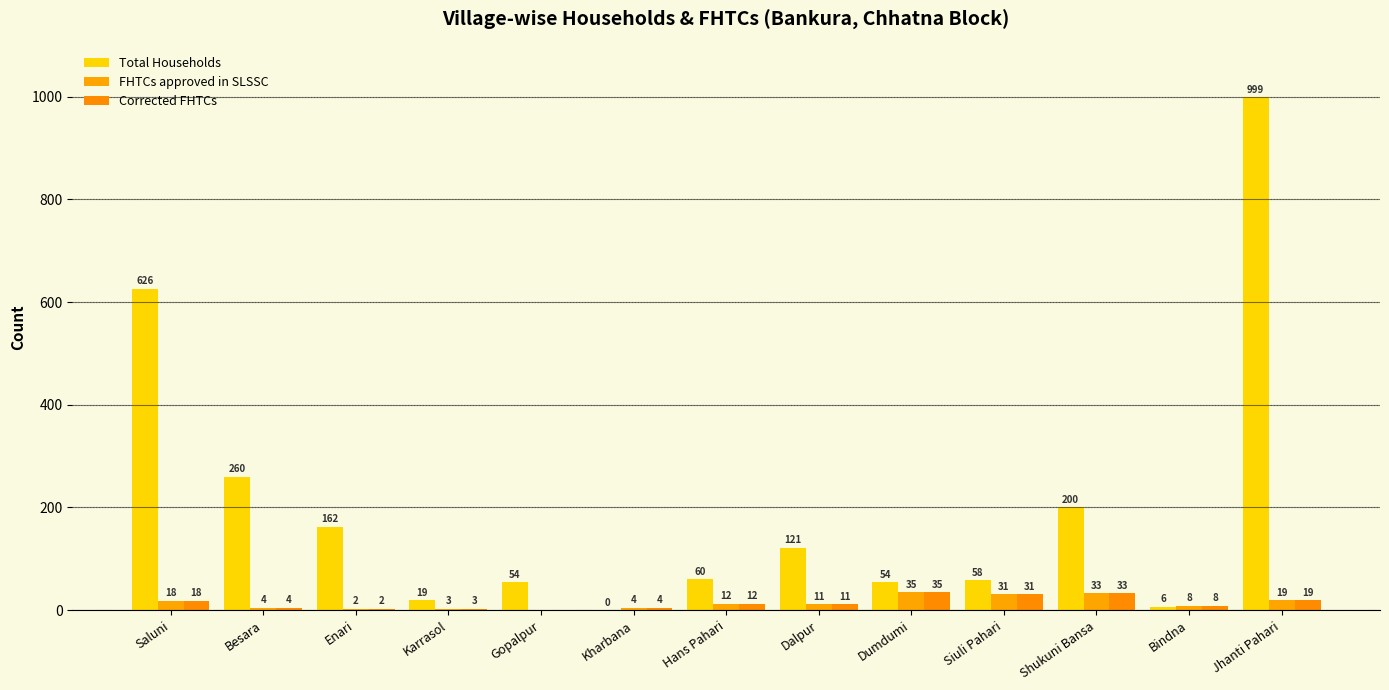

Reading left to right, what are all the values shown in this chart?

Total Households: 626	260	162	19	54	0	60	121	54	58	200	6	999
FHTCs approved in SLSSC: 18	4	2	3	0	4	12	11	35	31	33	8	19
Corrected FHTCs: 18	4	2	3	0	4	12	11	35	31	33	8	19